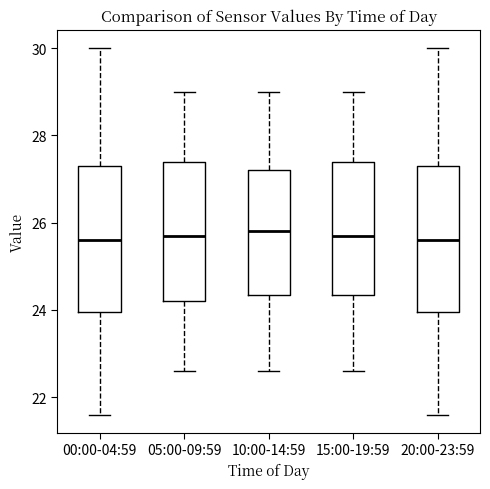

Reading left to right, transcribe this box plot: for each box, give where its median line is, the range the box spans, and where its two whiskers end, as read against the y-axis. The values are not printed on the chart, so give them approximately, as read against the axis.

00:00-04:59: median 25.6, box 24.0 to 27.4, whiskers 21.6 to 30.0
05:00-09:59: median 25.8, box 24.2 to 27.4, whiskers 22.6 to 29.0
10:00-14:59: median 25.8, box 24.4 to 27.2, whiskers 22.6 to 29.0
15:00-19:59: median 25.8, box 24.4 to 27.4, whiskers 22.6 to 29.0
20:00-23:59: median 25.6, box 24.0 to 27.4, whiskers 21.6 to 30.0